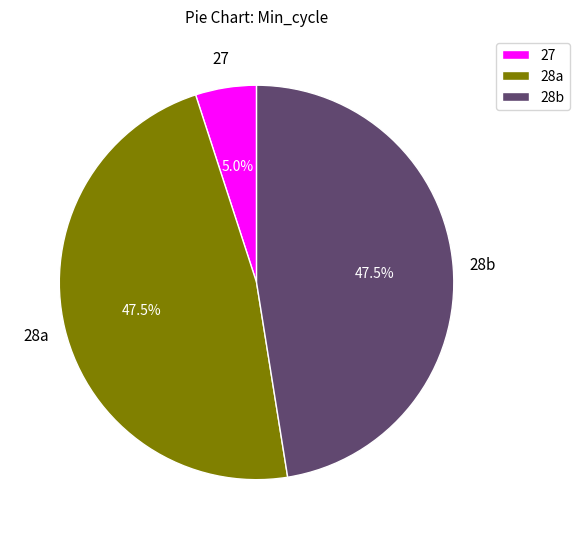

Is there any slice that represents more than half of the pie?

No